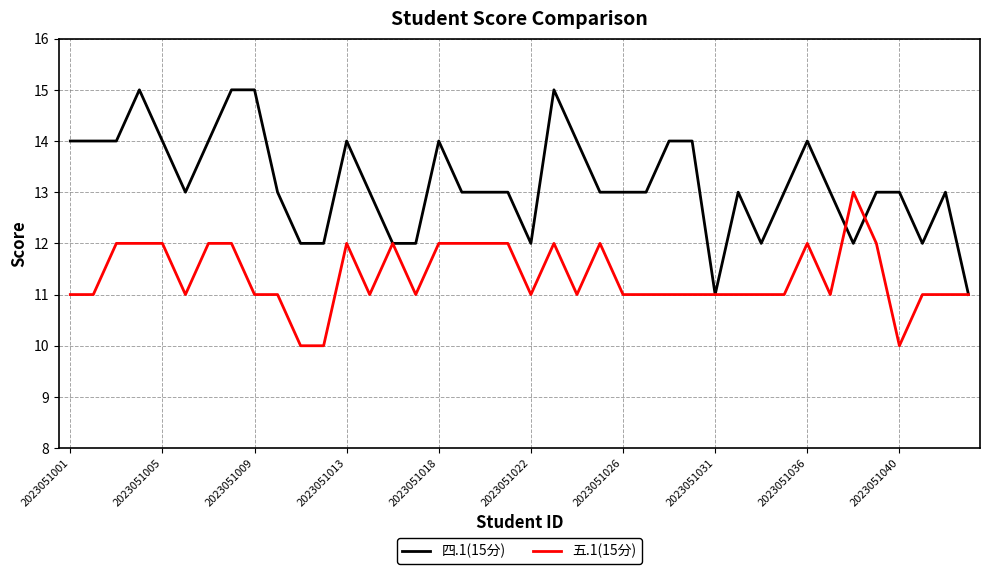

Which series has the largest total across all categories?

四.1(15分)